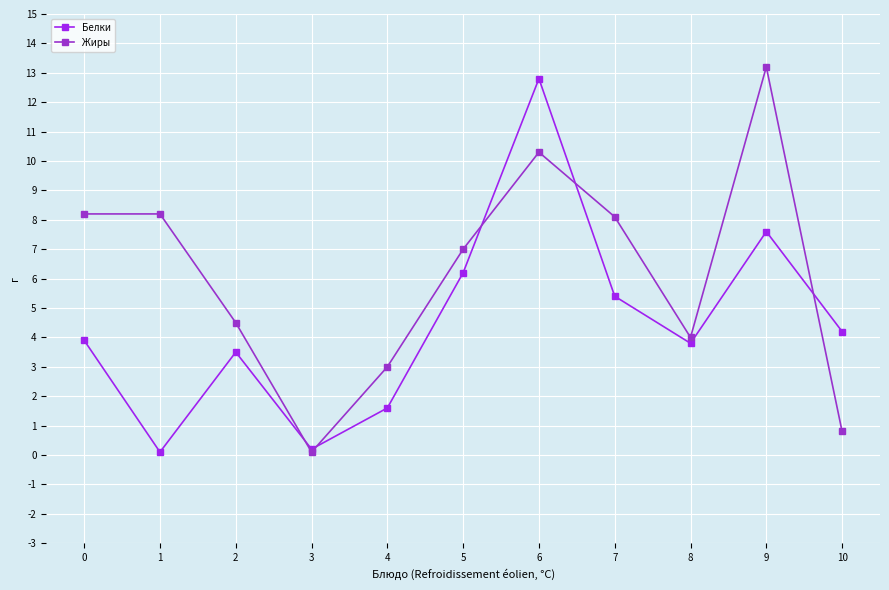

At which category is the sum across all series the highest?

6